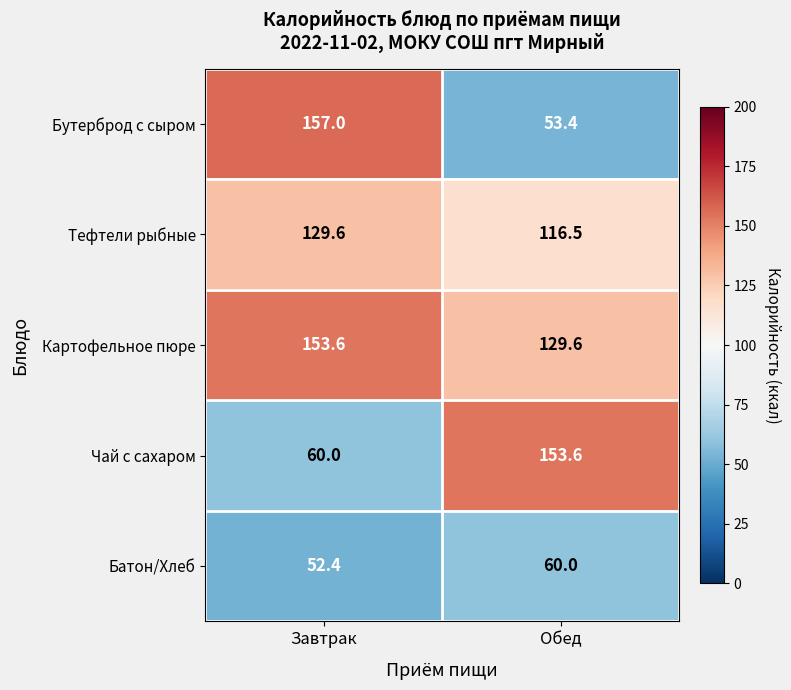

The Картофельное пюре series shows 76.2 at Обед. True or false?

False